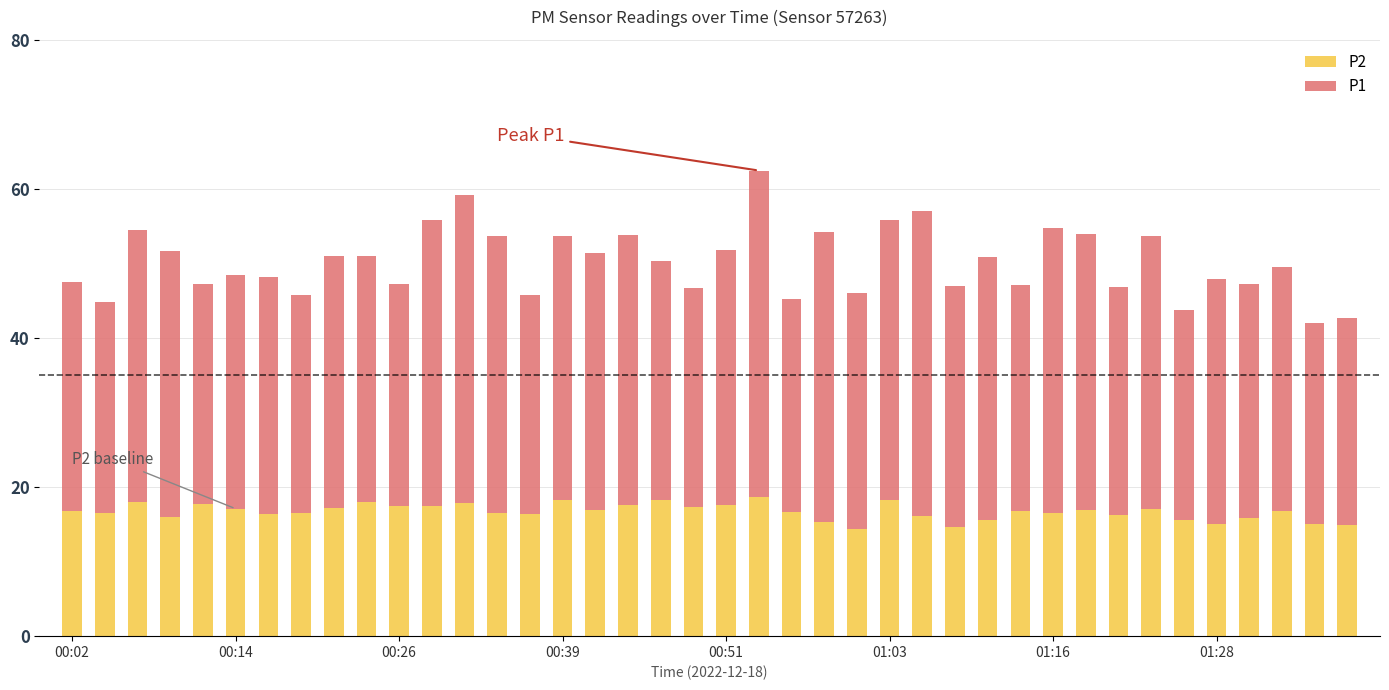

What is the minimum value for P2?

14.4